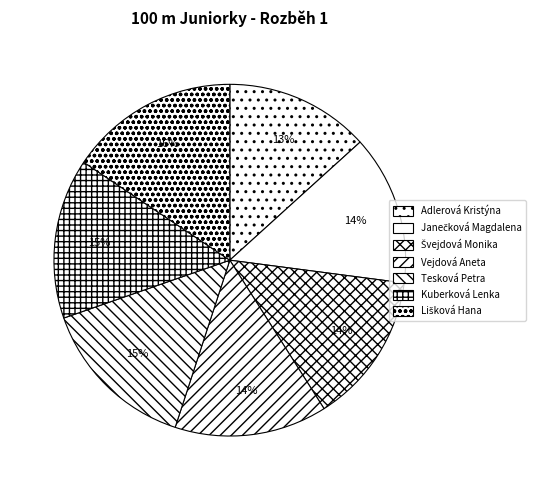

Count the number of slices in the pie.

7